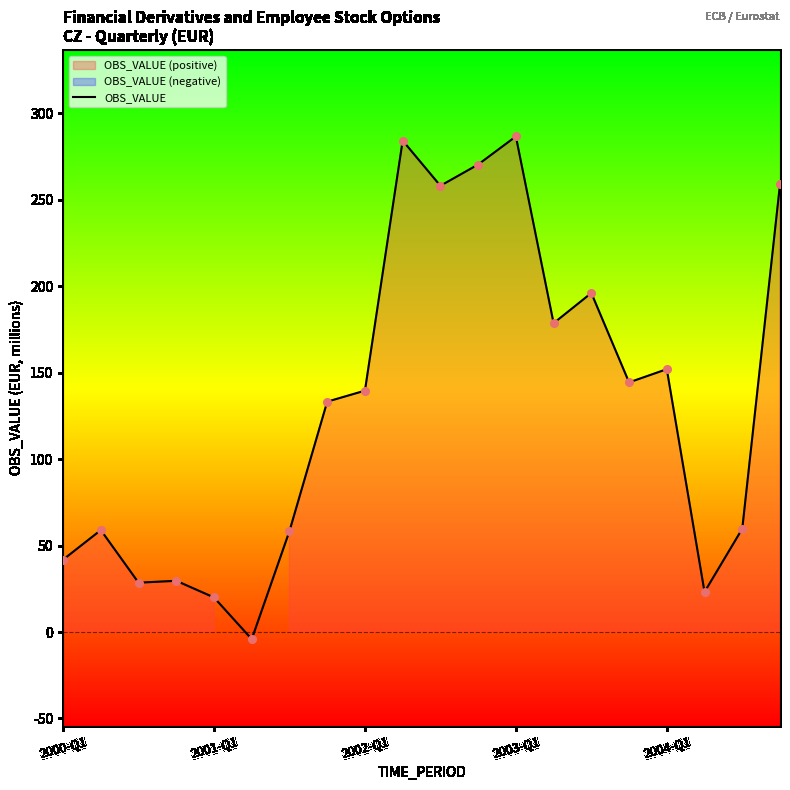

The value of OBS_VALUE at 2000-Q1 is 11.5. True or false?

False